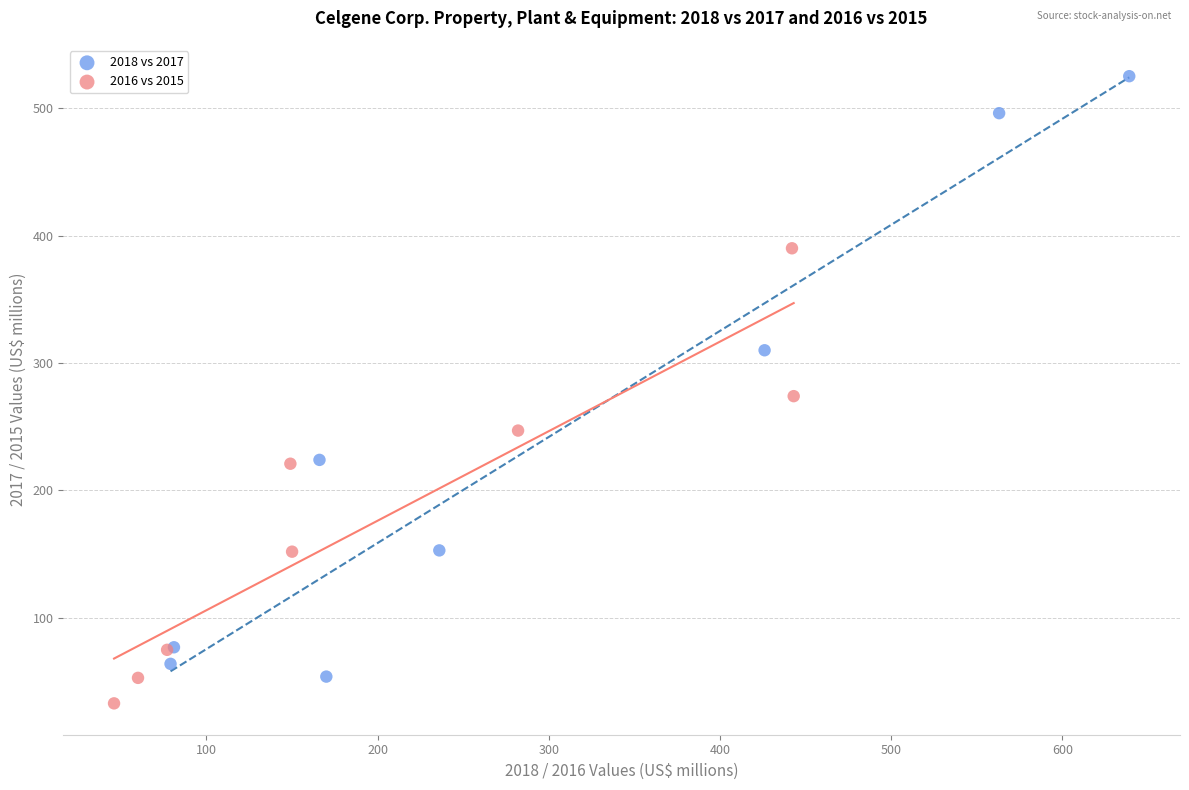

Which series has the widest spread of Y values?

2018 vs 2017